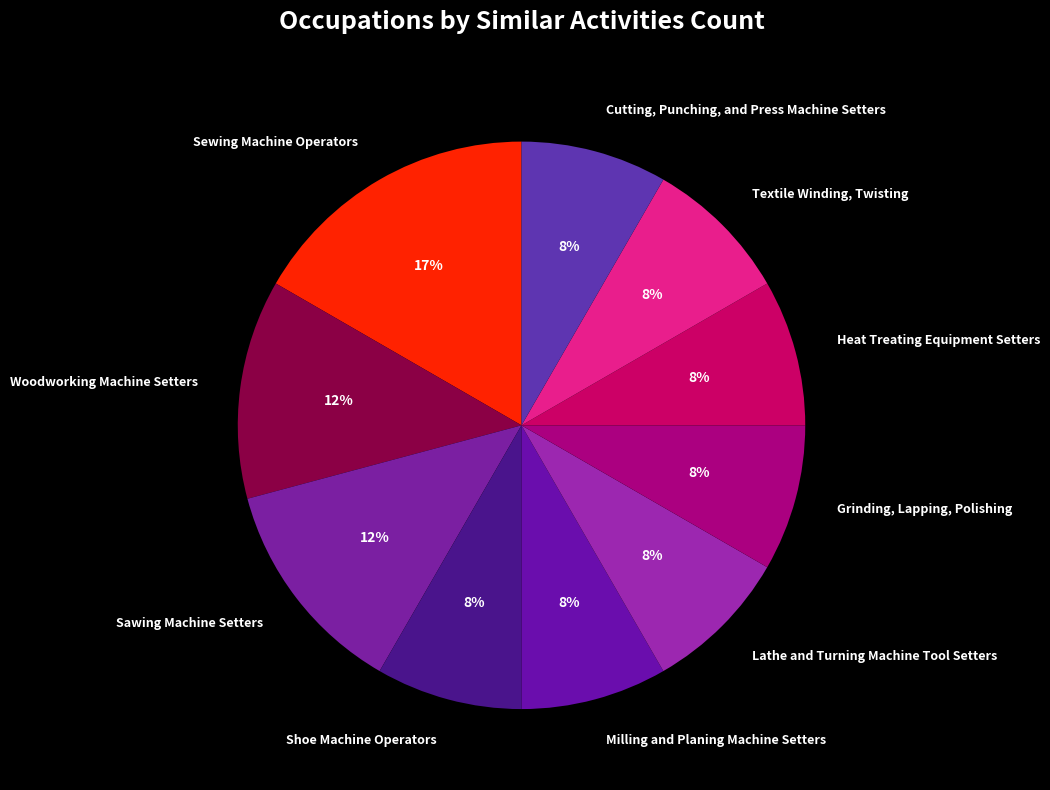

Combined, do Lathe and Turning Machine Tool Setters and Woodworking Machine Setters account for over 50%?

No